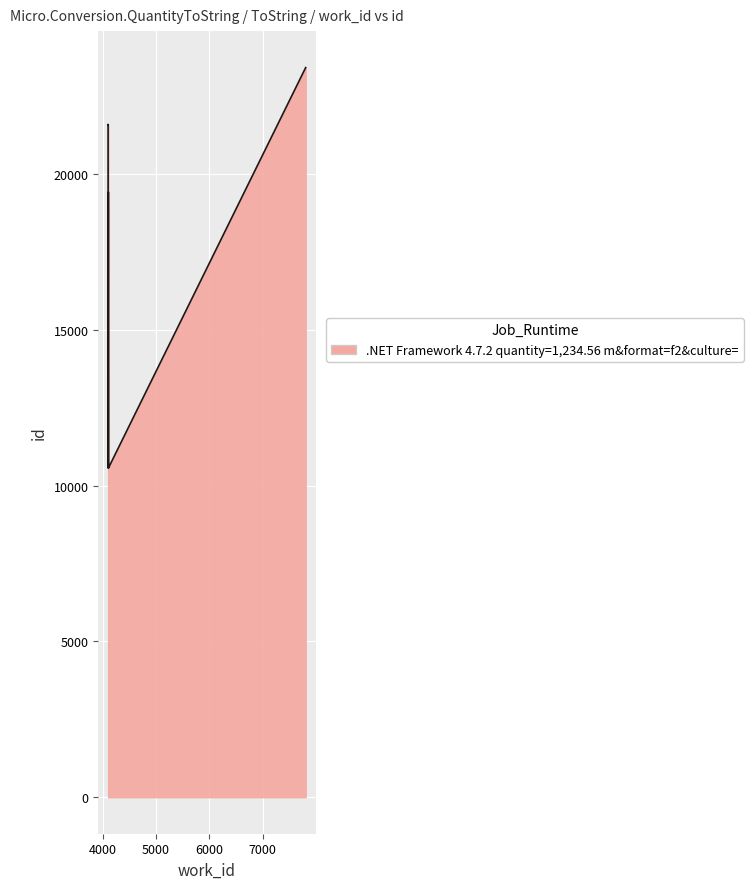

List the labels in order of value, largest first.

7806, 4103, 4103, 4108, 4112, 4110, 4109, 4108, 4107, 4106